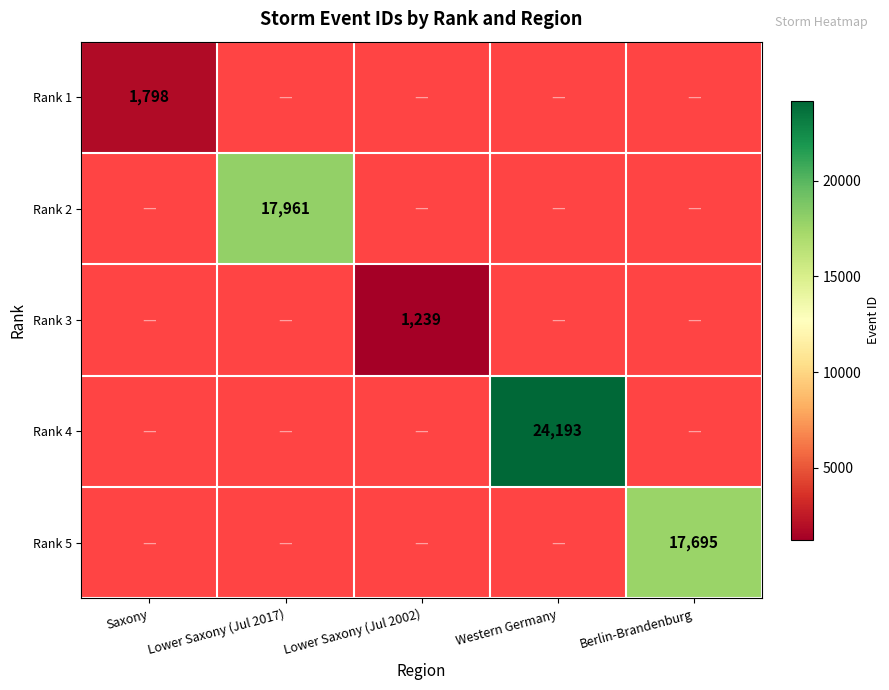

Is it true that Rank 4 equals 10600 at Western Germany?

False